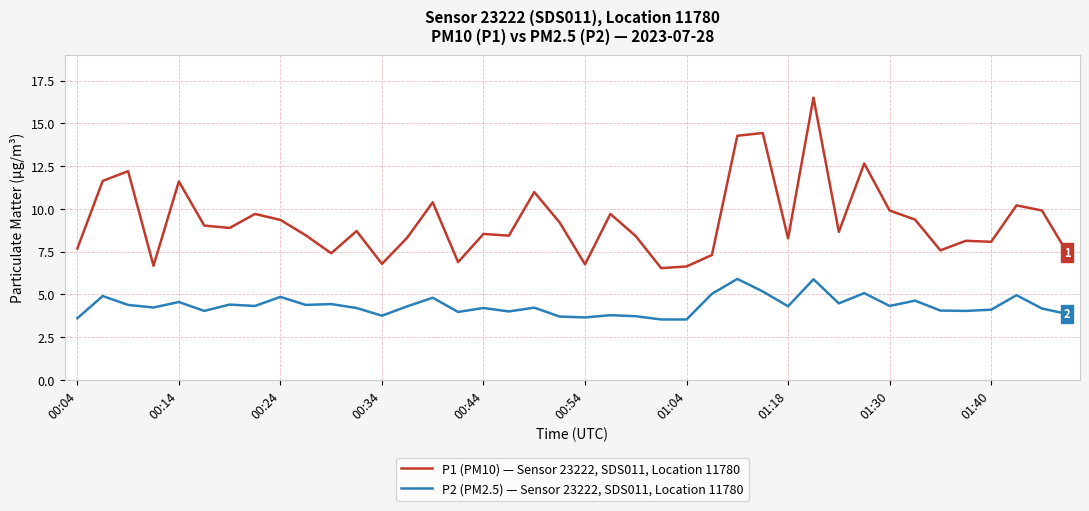

Rank the series by their maximum value, from lowest to highest.

P2 (PM2.5) — Sensor 23222, SDS011, Location 11780, P1 (PM10) — Sensor 23222, SDS011, Location 11780